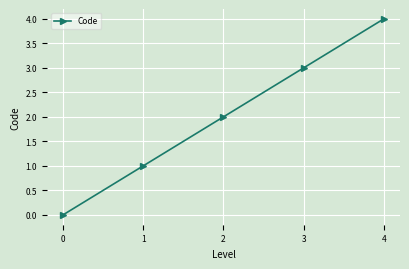

Rank the categories by value from lowest to highest.

0, 1, 2, 3, 4